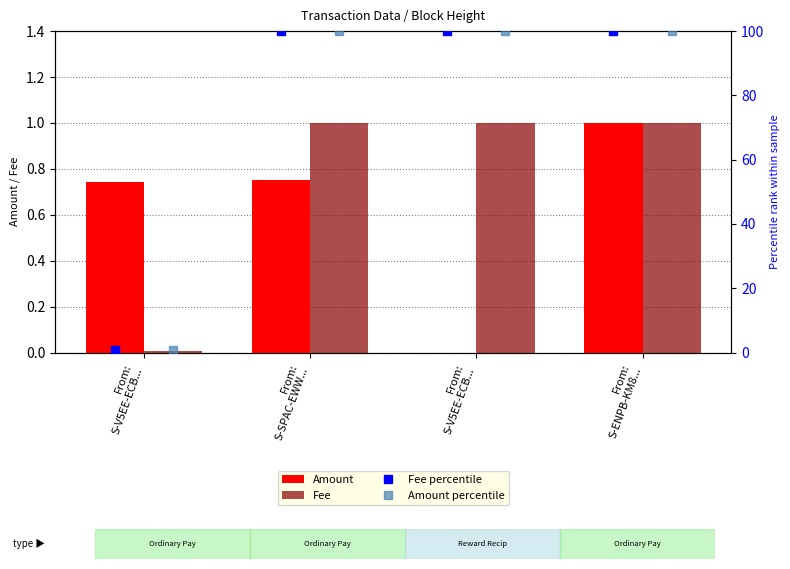

How many values in the Amount percentile series are below 100?

1